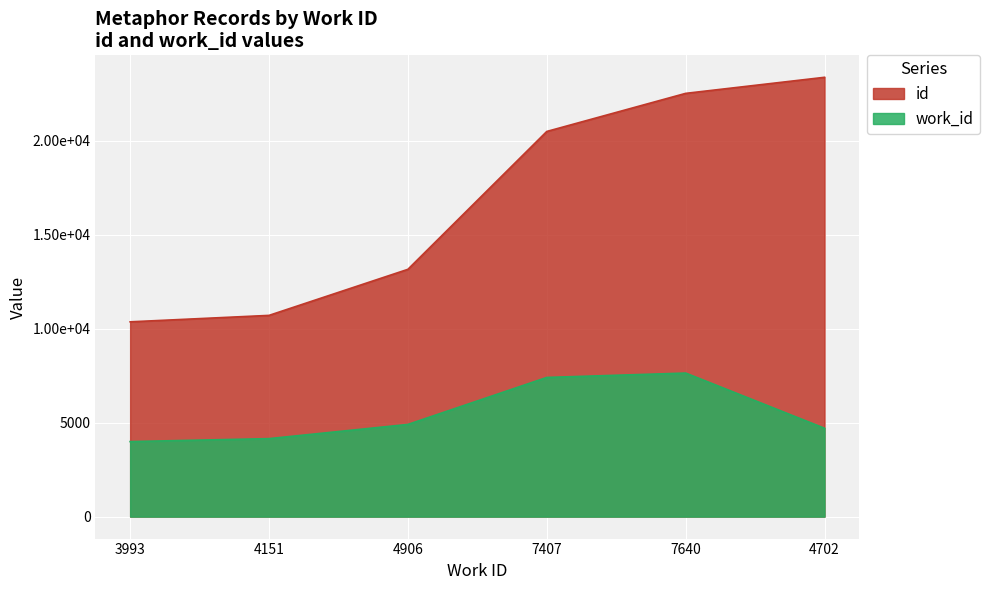

What is the label of the 4th point from the left?

7407